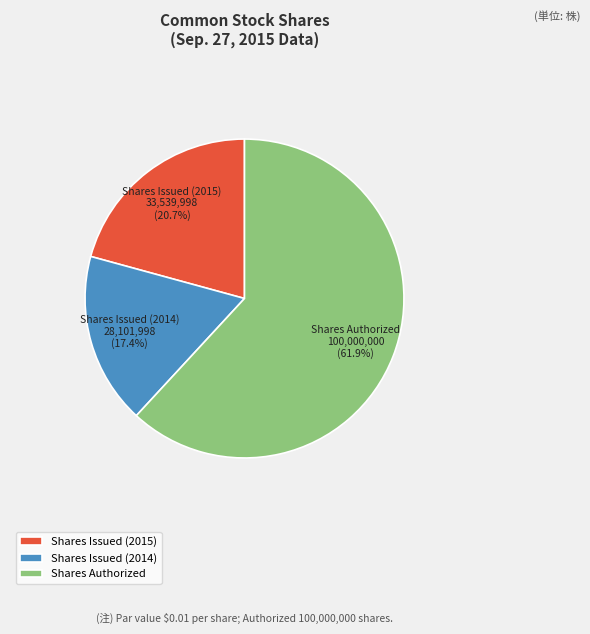

True or false: Shares Issued (2015) accounts for 21% of the total.

True